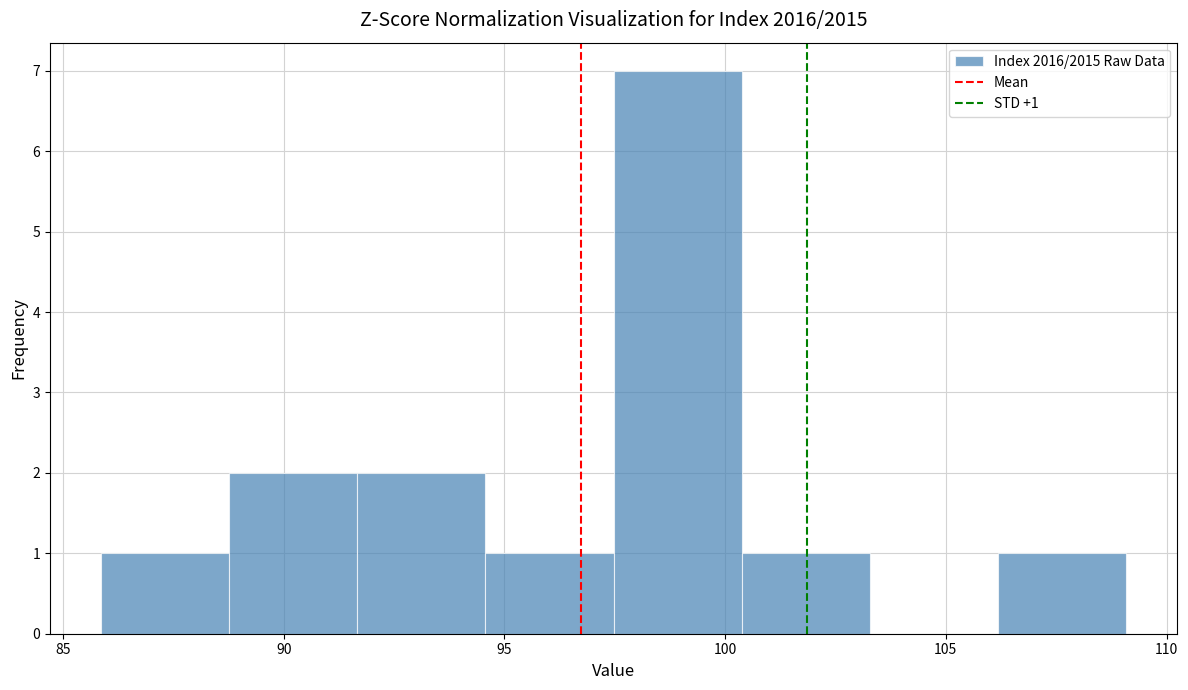

Which range on the x-axis has the tallest bar?

97.5 to 100.5